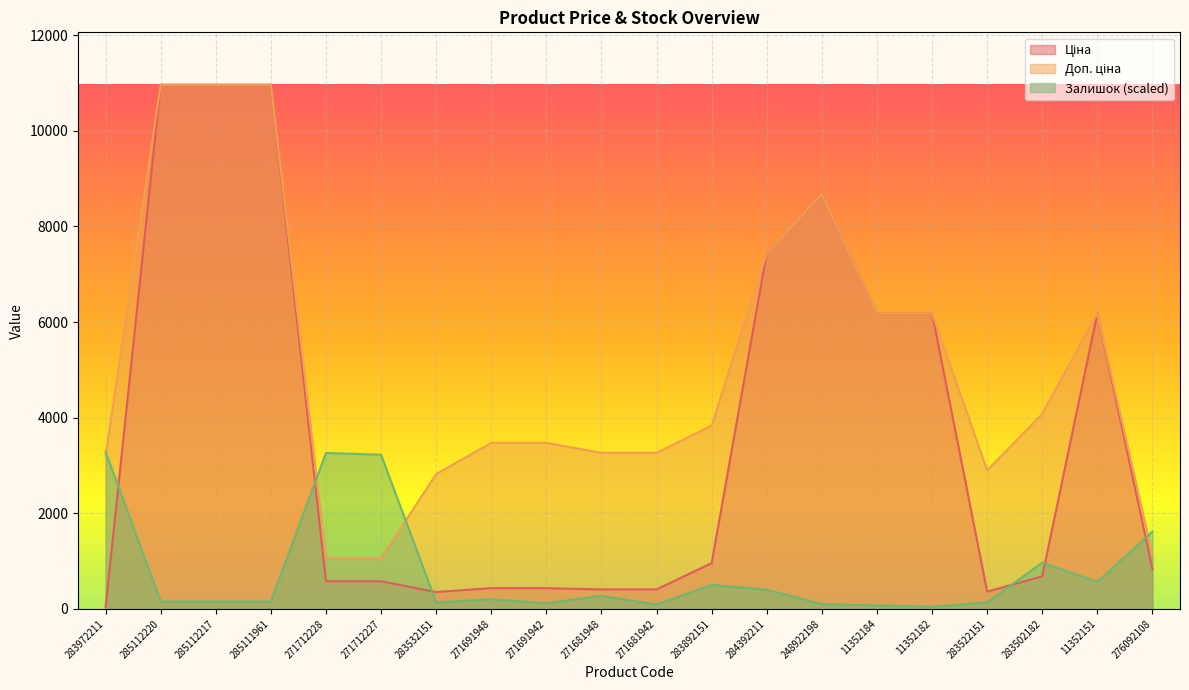

What is the highest value of the Залишок series?

3289.3